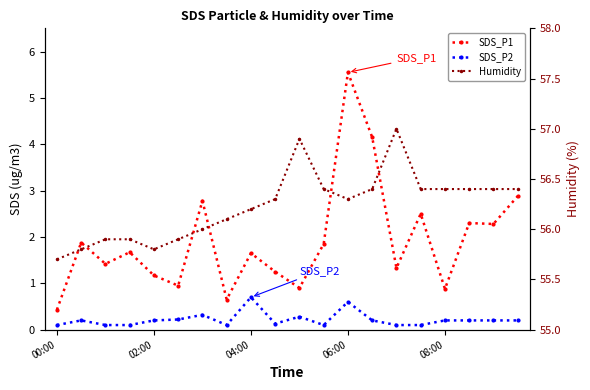

Is the value of SDS_P1 at 02:00 greater than the value of Humidity at 14?

No